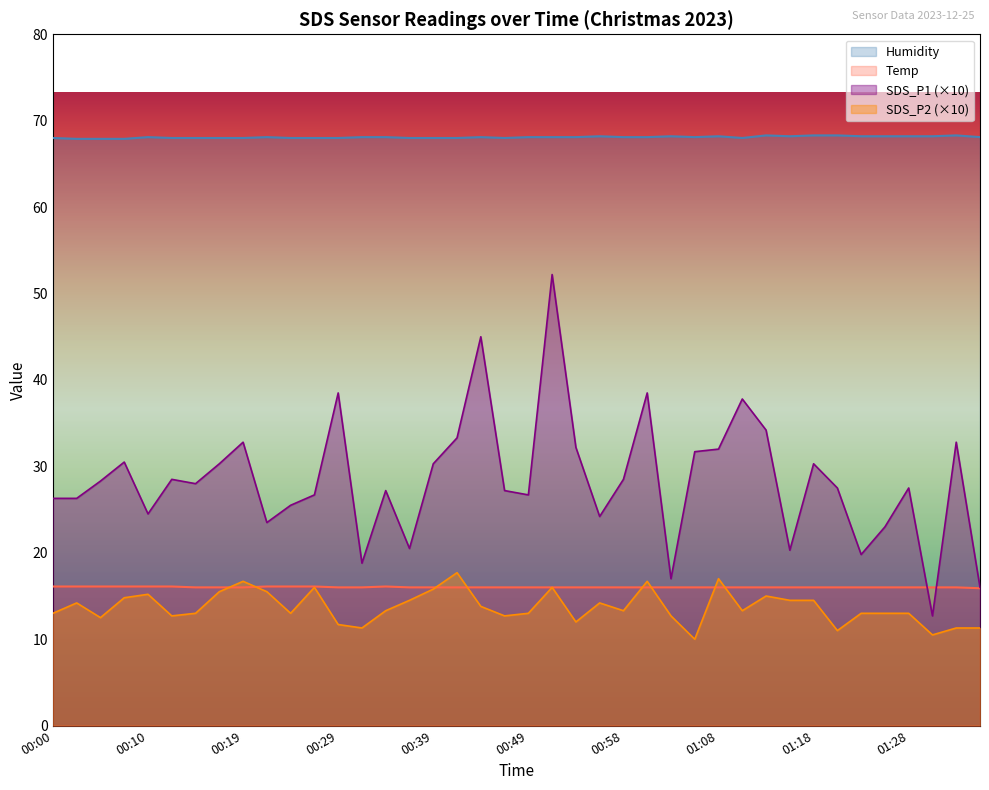

Reading right to left, what are all the values shown in this chart?

SDS_P1: 01:35=16.0	01:32=32.8	01:30=12.7	01:28=27.5	01:25=23.0	01:23=19.8	01:20=27.5	01:18=30.3	01:15=20.3	01:13=34.2	01:11=37.8	01:08=32.0	01:06=31.7	01:03=17.0	01:01=38.5	00:58=28.5	00:56=24.2	00:54=32.2	00:51=52.2	00:49=26.7	00:46=27.2	00:44=45.0	00:41=33.3	00:39=30.3	00:36=20.5	00:34=27.2	00:32=18.8	00:29=38.5	00:27=26.7	00:24=25.5	00:22=23.5	00:19=32.8	00:17=30.3	00:15=28.0	00:12=28.5	00:10=24.5	00:07=30.5	00:05=28.3	00:02=26.3	00:00=26.3
SDS_P2: 01:35=11.3	01:32=11.3	01:30=10.5	01:28=13.0	01:25=13.0	01:23=13.0	01:20=11.0	01:18=14.5	01:15=14.5	01:13=15.0	01:11=13.3	01:08=17.0	01:06=10.0	01:03=12.7	01:01=16.7	00:58=13.3	00:56=14.2	00:54=12.0	00:51=16.0	00:49=13.0	00:46=12.7	00:44=13.8	00:41=17.7	00:39=15.8	00:36=14.5	00:34=13.3	00:32=11.3	00:29=11.7	00:27=16.0	00:24=13.0	00:22=15.5	00:19=16.7	00:17=15.5	00:15=13.0	00:12=12.7	00:10=15.2	00:07=14.8	00:05=12.5	00:02=14.2	00:00=13.0
Temp: 01:35=15.9	01:32=16.0	01:30=16.0	01:28=16.0	01:25=16.0	01:23=16.0	01:20=16.0	01:18=16.0	01:15=16.0	01:13=16.0	01:11=16.0	01:08=16.0	01:06=16.0	01:03=16.0	01:01=16.0	00:58=16.0	00:56=16.0	00:54=16.0	00:51=16.0	00:49=16.0	00:46=16.0	00:44=16.0	00:41=16.0	00:39=16.0	00:36=16.0	00:34=16.1	00:32=16.0	00:29=16.0	00:27=16.1	00:24=16.1	00:22=16.1	00:19=16.0	00:17=16.0	00:15=16.0	00:12=16.1	00:10=16.1	00:07=16.1	00:05=16.1	00:02=16.1	00:00=16.1
Humidity: 01:35=68.1	01:32=68.3	01:30=68.2	01:28=68.2	01:25=68.2	01:23=68.2	01:20=68.3	01:18=68.3	01:15=68.2	01:13=68.3	01:11=68.0	01:08=68.2	01:06=68.1	01:03=68.2	01:01=68.1	00:58=68.1	00:56=68.2	00:54=68.1	00:51=68.1	00:49=68.1	00:46=68.0	00:44=68.1	00:41=68.0	00:39=68.0	00:36=68.0	00:34=68.1	00:32=68.1	00:29=68.0	00:27=68.0	00:24=68.0	00:22=68.1	00:19=68.0	00:17=68.0	00:15=68.0	00:12=68.0	00:10=68.1	00:07=67.9	00:05=67.9	00:02=67.9	00:00=68.0